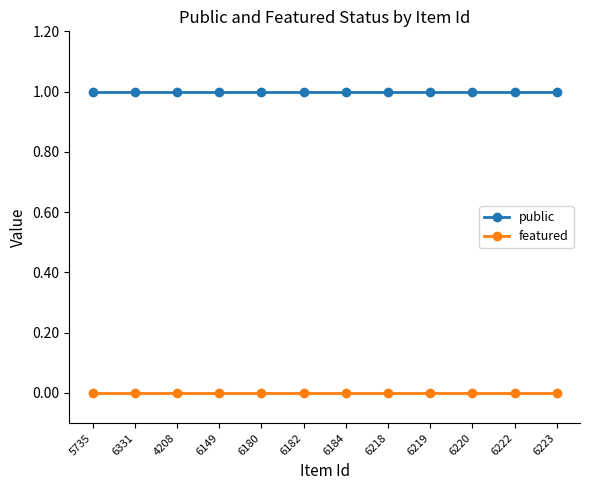

True or false: public and featured intersect in this chart.

False